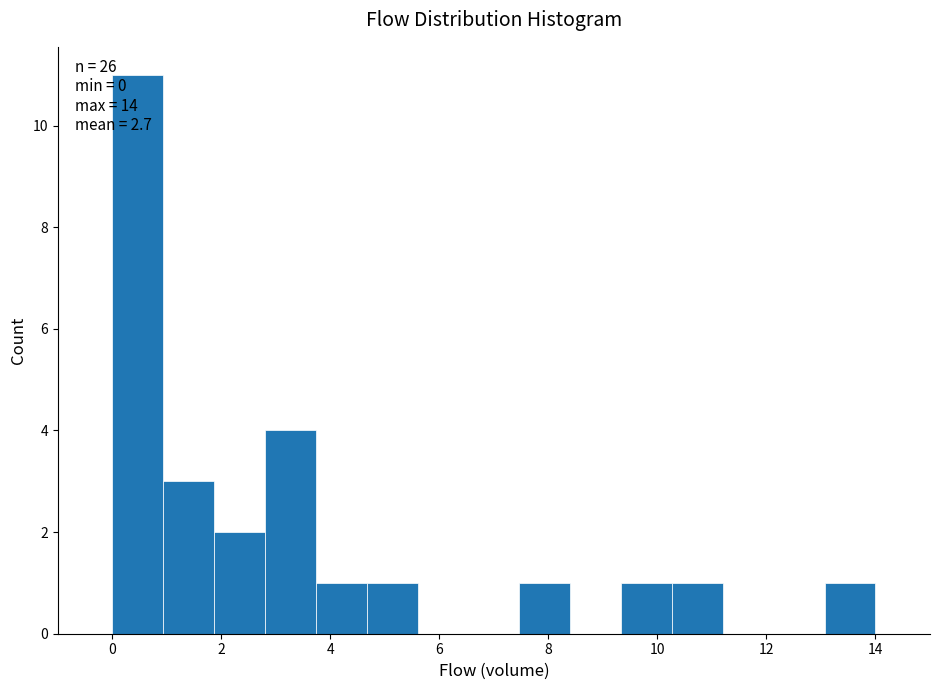

Over which range of the x-axis is the bar tallest?

0.0 to 1.0